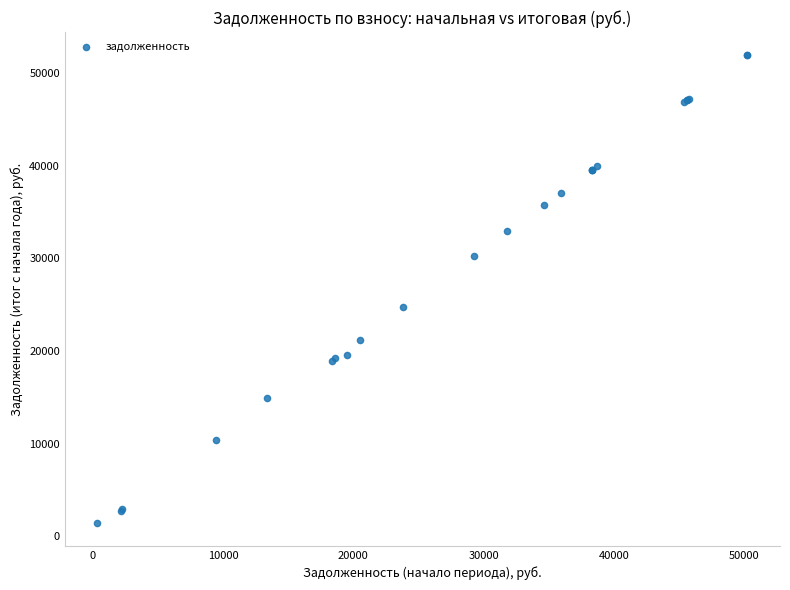

What Y value in the scatter plot is closest to 26692?

24741.6